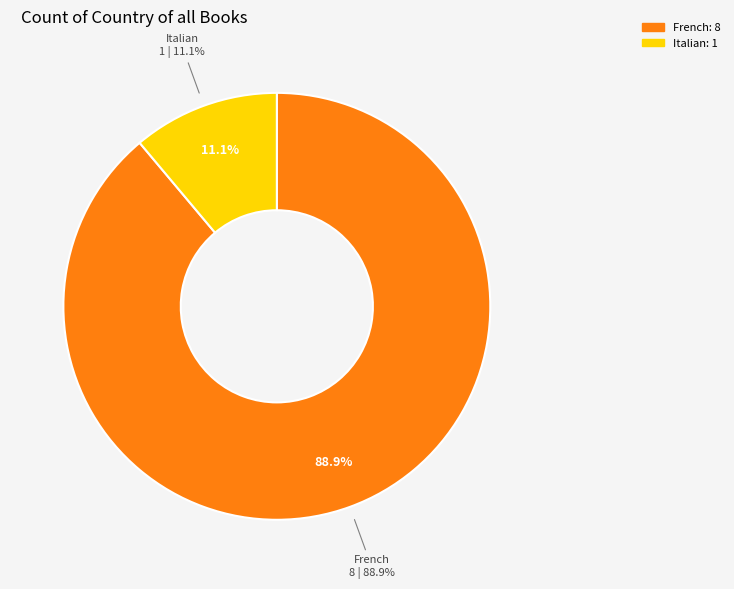

Combined, do Italian and French account for over 50%?

Yes